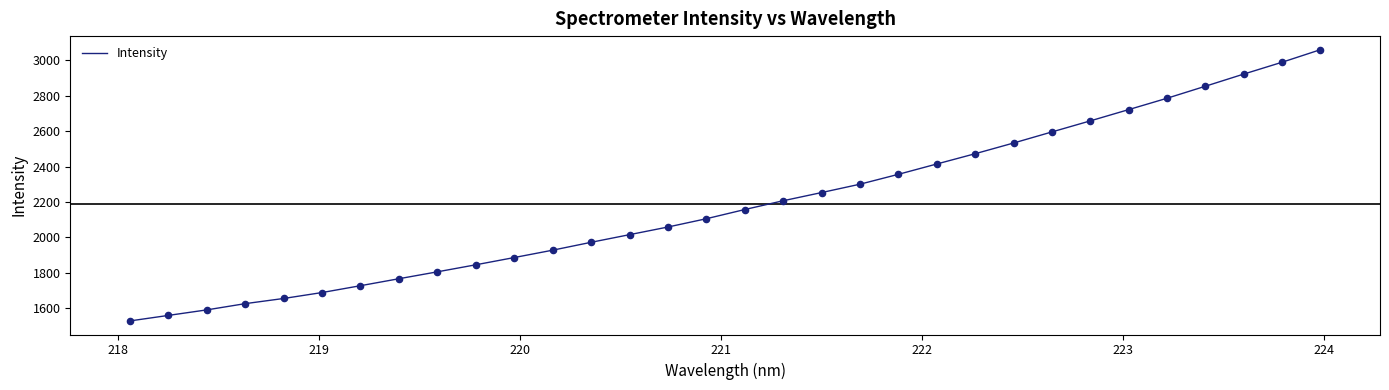

What is the minimum value shown in the chart?

1527.0